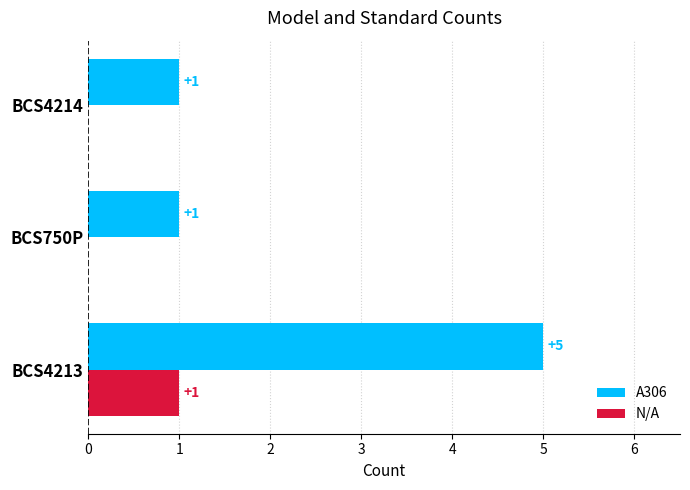

What is the sum of the A306 values at BCS750P and BCS4213?

6